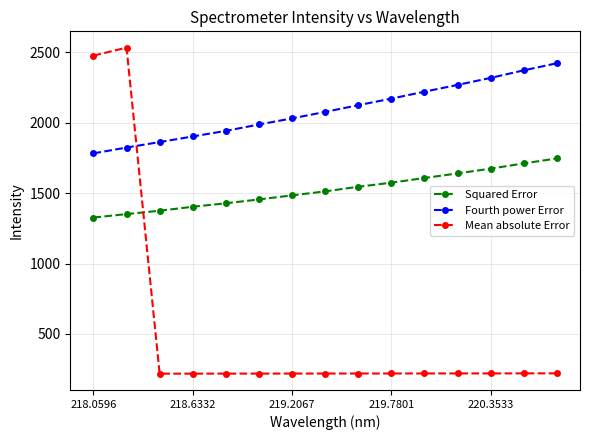

At how many categories does at least one series exceed 731?

15